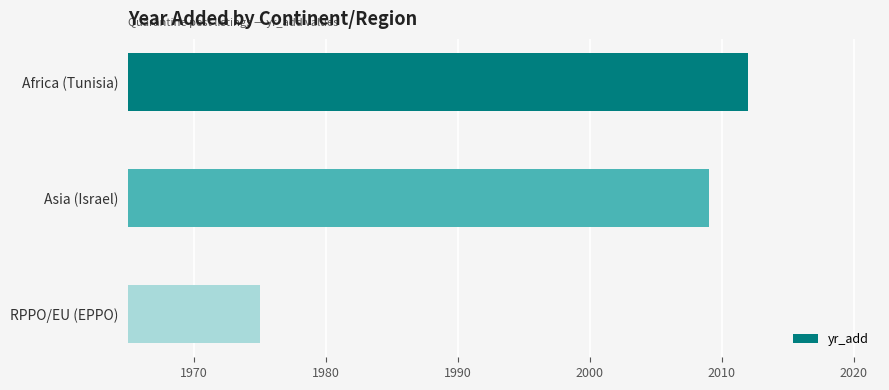

Does the chart contain any negative values?

No